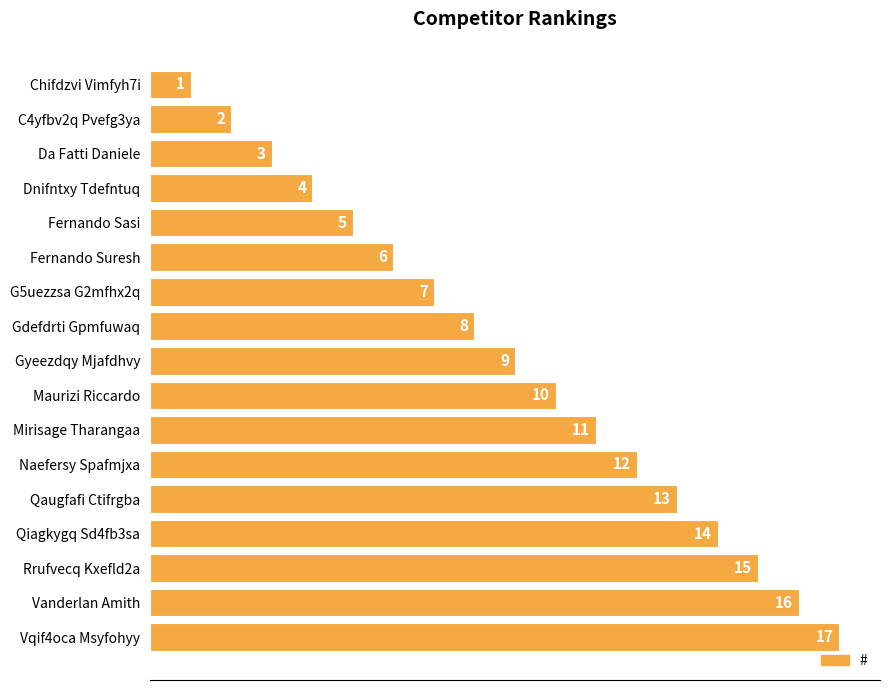

What is the maximum value shown in the chart?

17